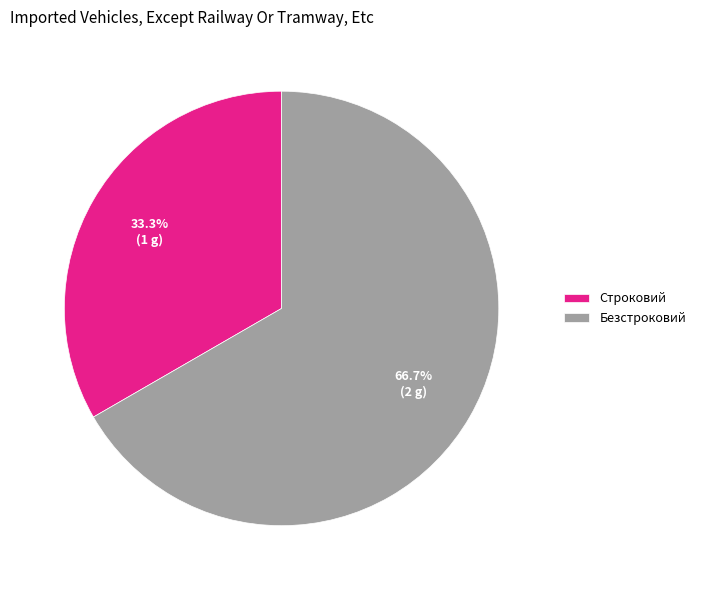

True or false: Безстроковий accounts for 52% of the total.

False